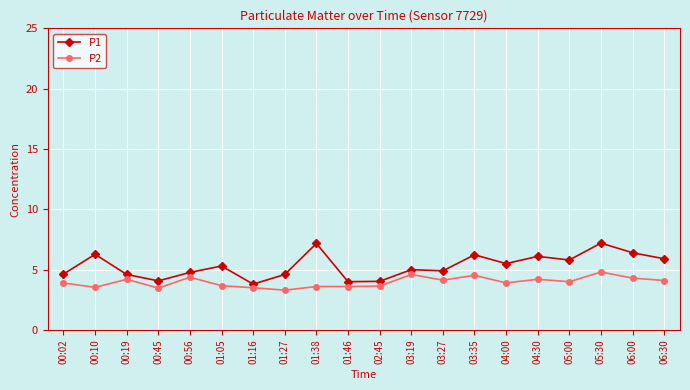

What is the difference between the maximum and second lowest values in the P2 series?

1.3